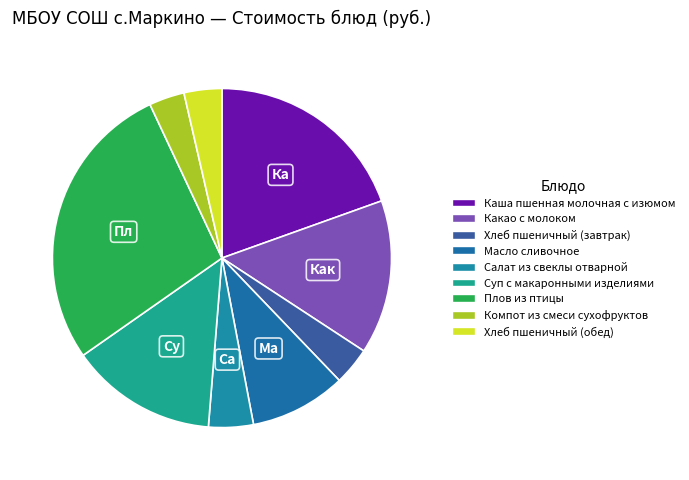

How many slices are in this pie chart?

9